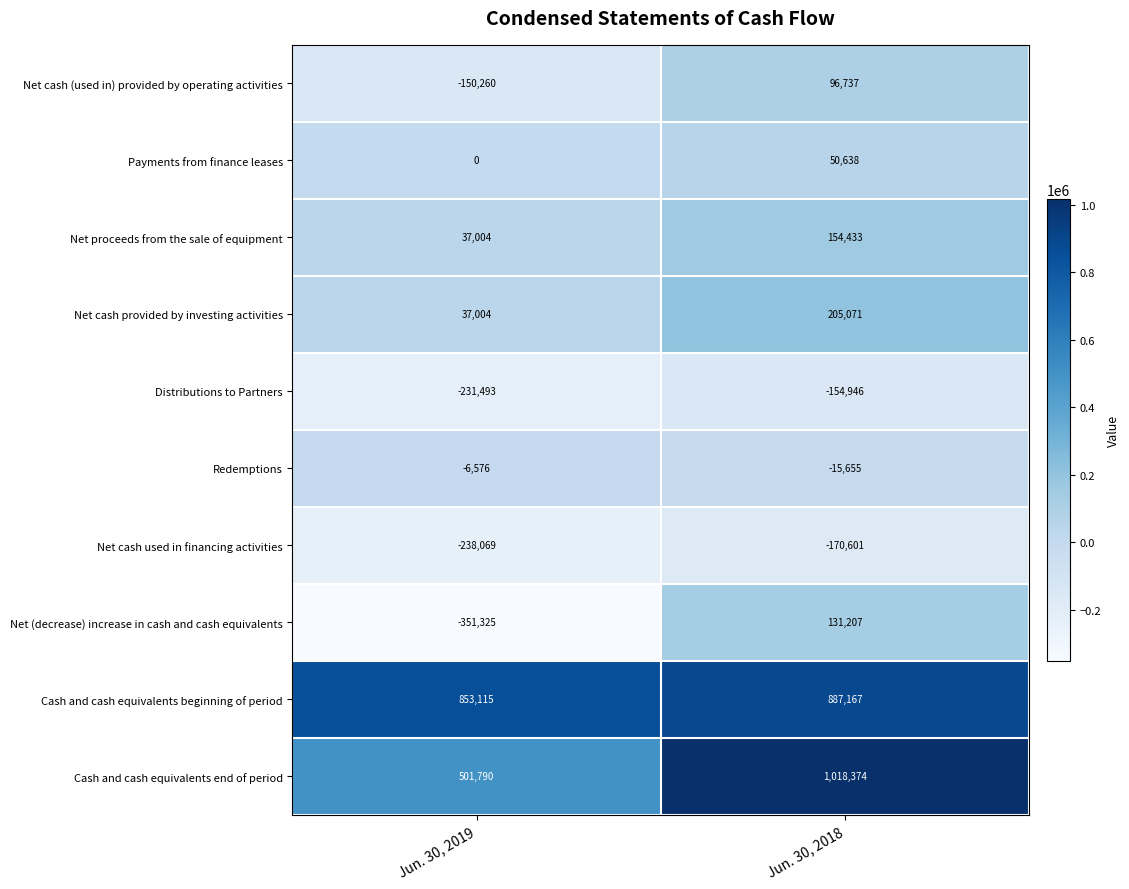

What is the sum of the Net cash (used in) provided by operating activities values at Jun. 30, 2019 and Jun. 30, 2018?

-53523